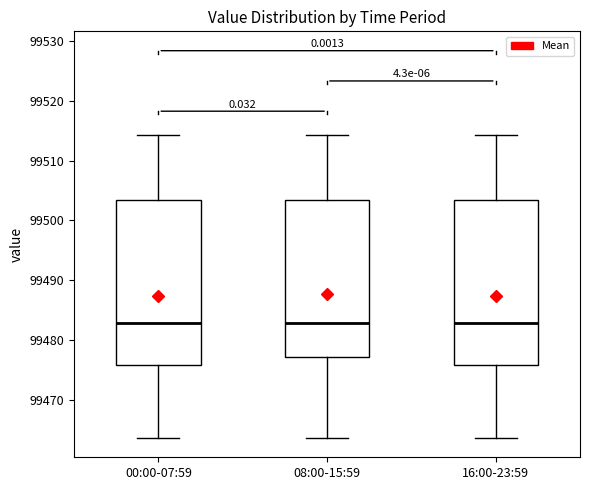

Reading left to right, transcribe this box plot: for each box, give where its median line is, the range the box spans, and where its two whiskers end, as read against the y-axis. The values are not printed on the chart, so give them approximately, as read against the axis.

00:00-07:59: median 99483, box 99476 to 99503, whiskers 99464 to 99514
08:00-15:59: median 99483, box 99477 to 99503, whiskers 99464 to 99514
16:00-23:59: median 99483, box 99476 to 99503, whiskers 99464 to 99514